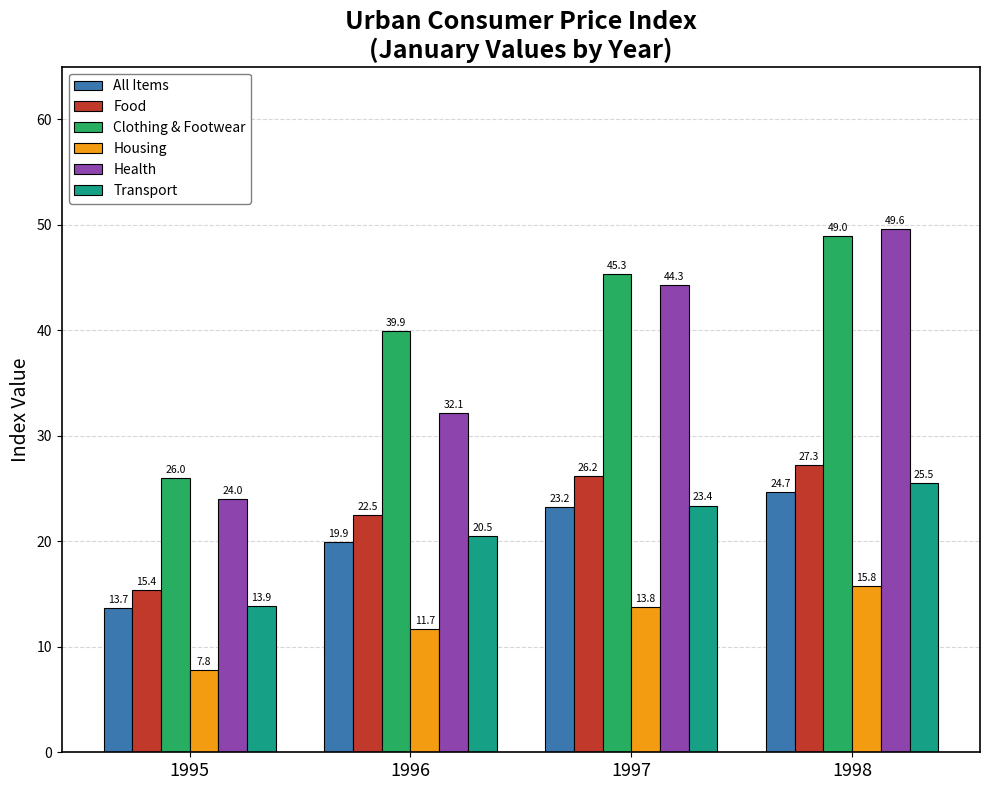

At which label does Food reach its minimum?

1995